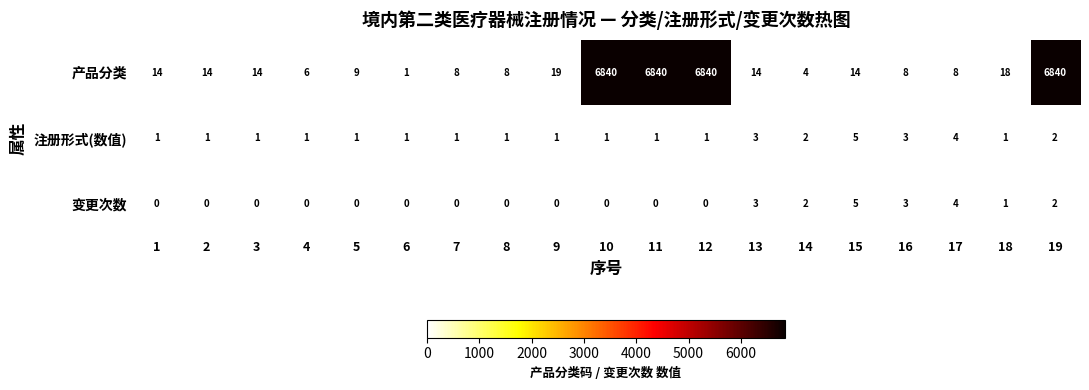

Which series changed the most between 4 and 11?

产品分类